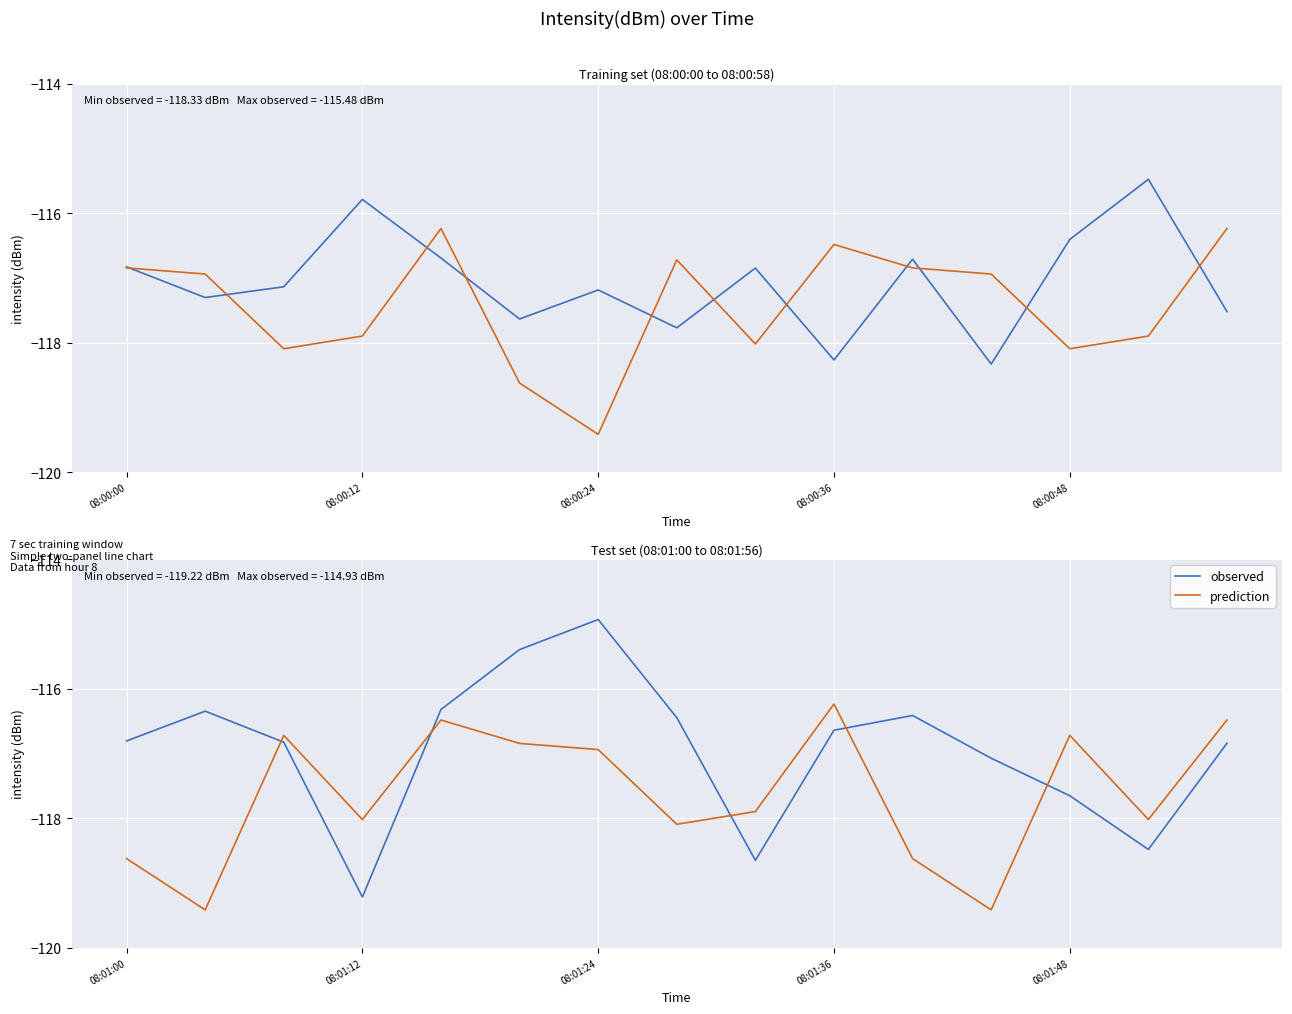

Which category has the highest value across all series?

08:01:24